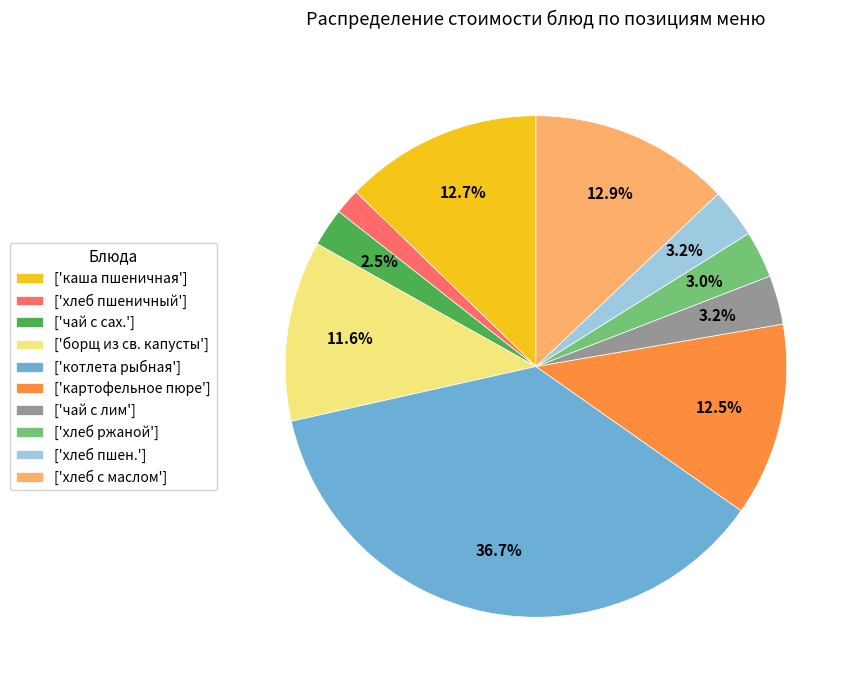

Which has a higher value, ['чай с лим'] or ['хлеб с маслом']?

['хлеб с маслом']